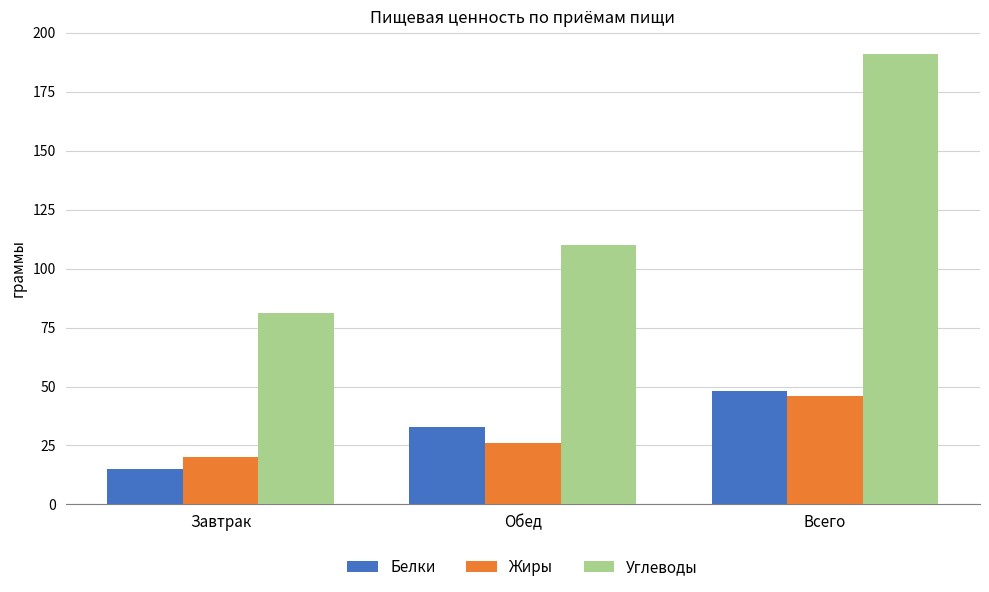

The value of Жиры at Обед is 44. True or false?

False